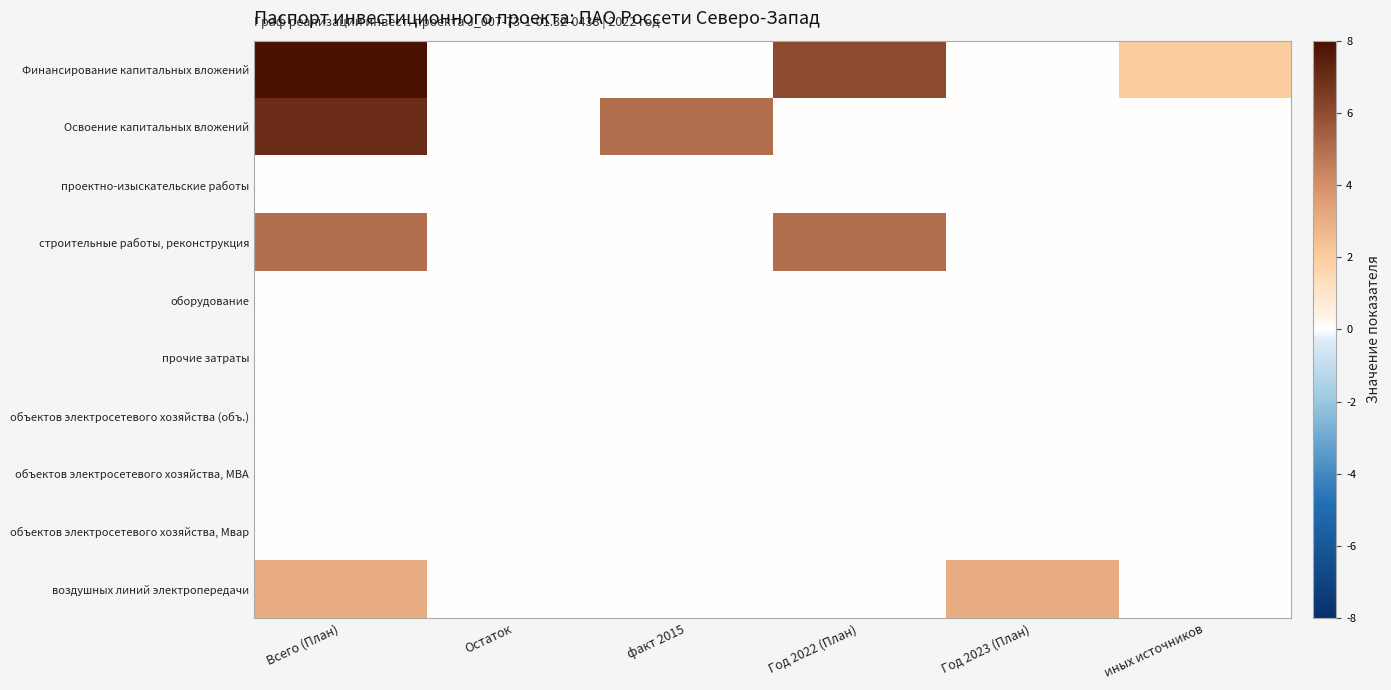

Which series changed the most between Остаток and иных источников?

Финансирование капитальных вложений